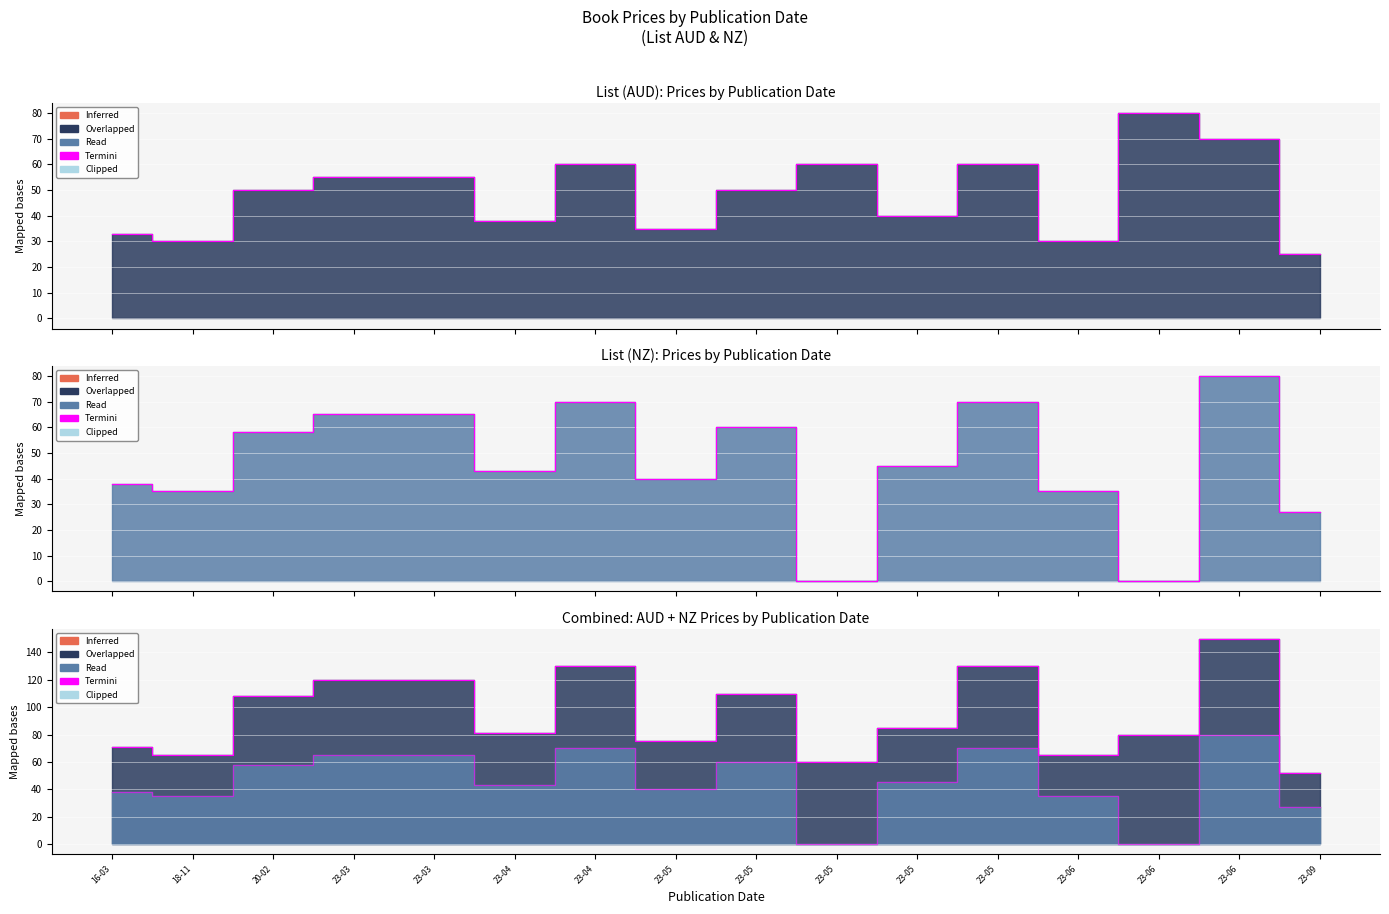

The value of List (AUD) at 23-04 is 38.0. True or false?

True